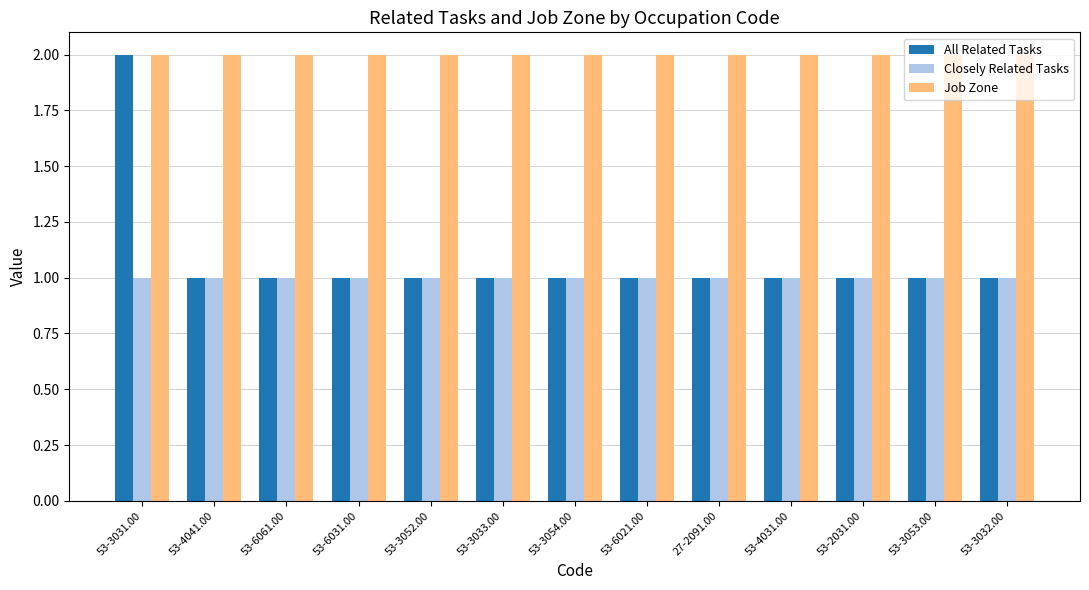

The value of Job Zone at 53-3033.00 is 1. True or false?

False